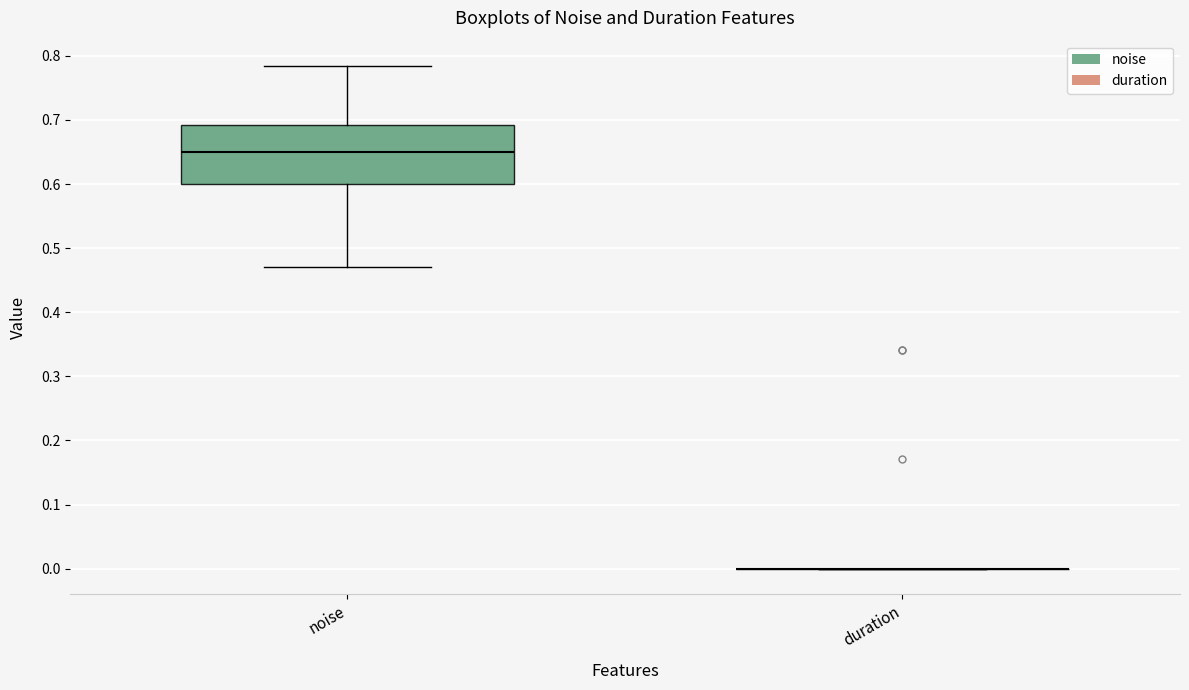

Which box is the tallest, from its lower edge to its upper edge?

noise